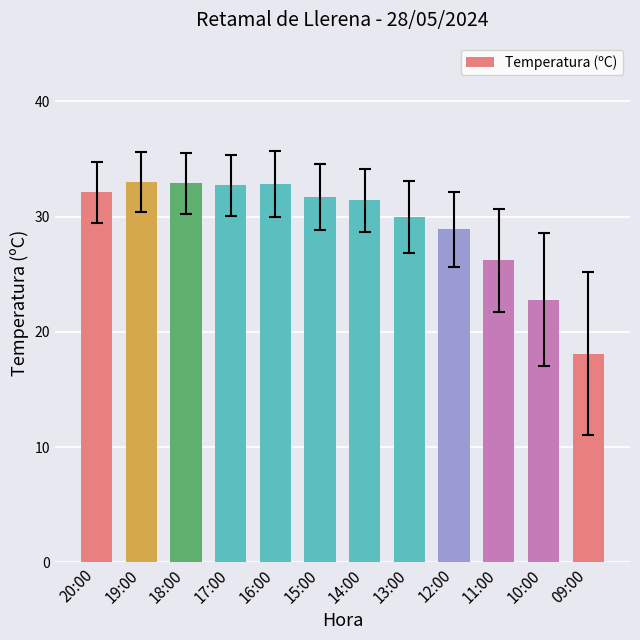

What is the approximate value at 12:00?

28.9